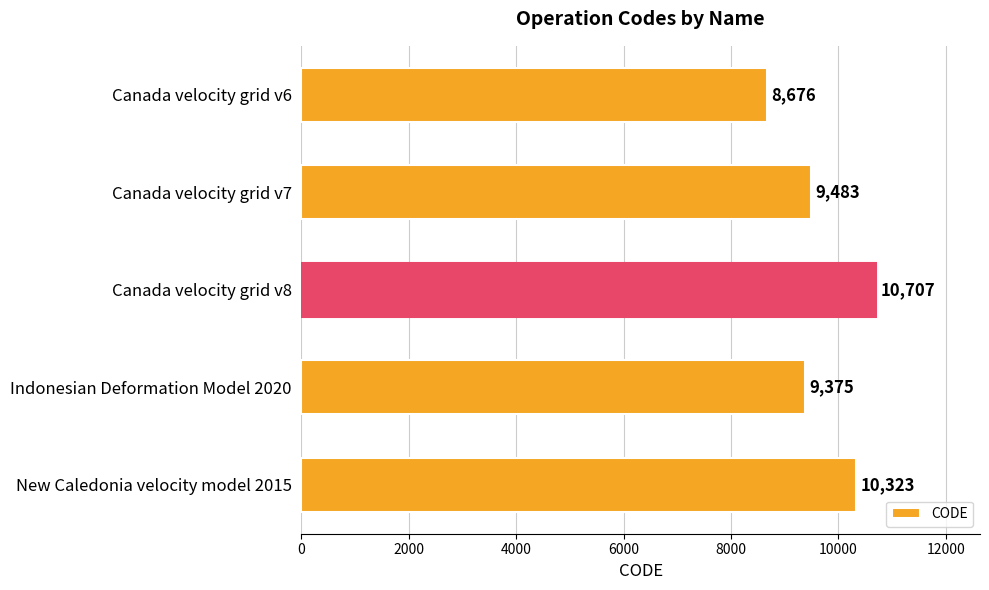

Reading bottom to top, extract all data points from this chart.

10323	9375	10707	9483	8676